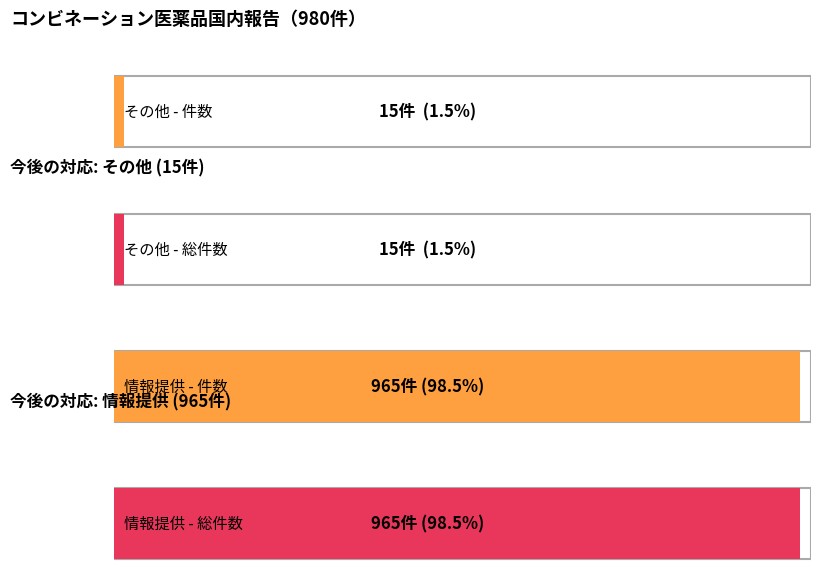

Does the chart contain stacked bars?

No